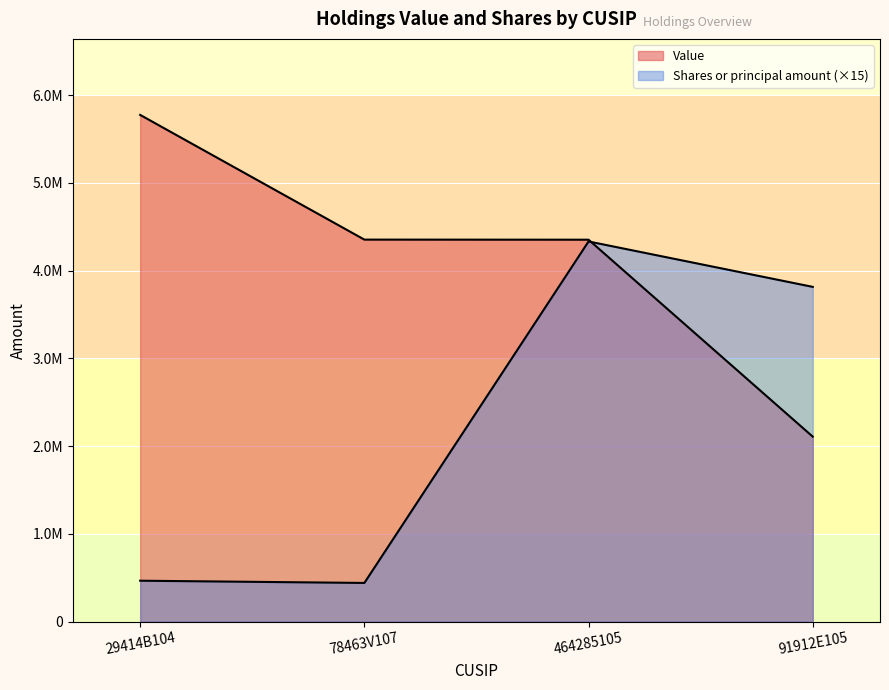

True or false: Shares or principal amount and Value intersect in this chart.

True